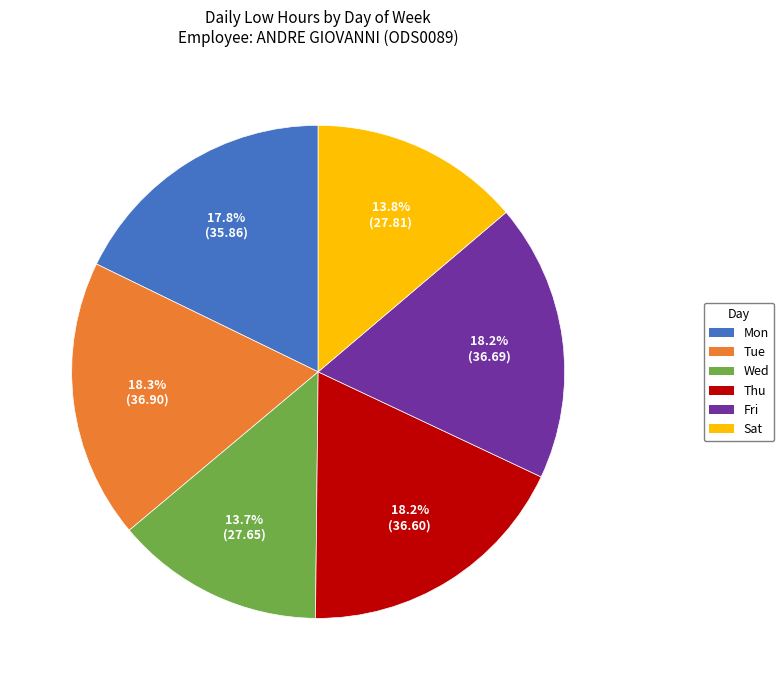

Is the sum of Tue and Mon greater than half?

No